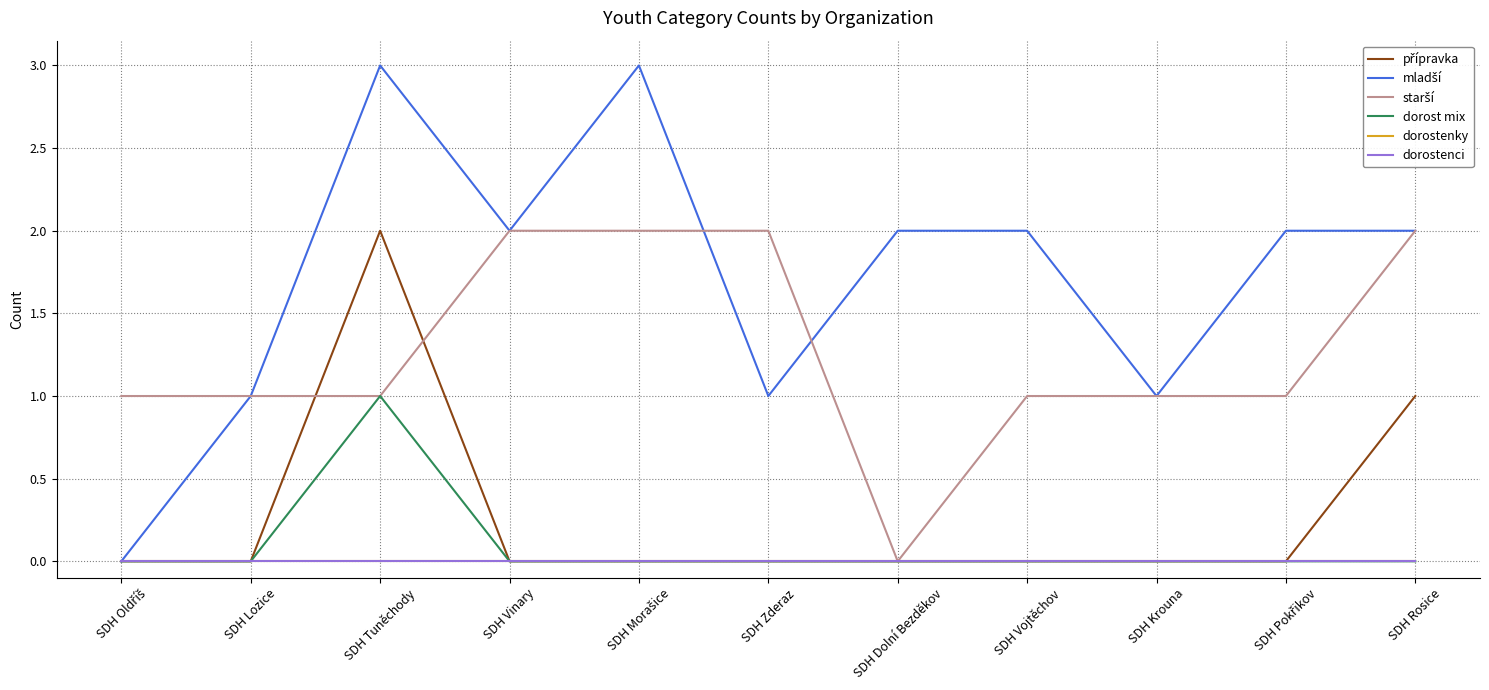

At which label does starší first exceed 1?

SDH Vinary